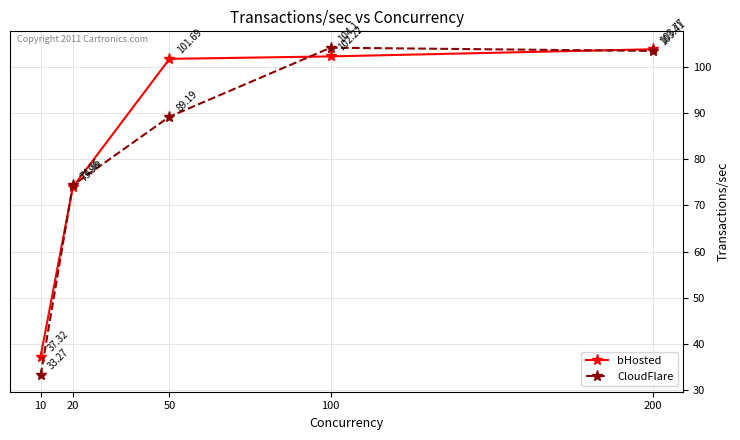

Is the value of bHosted at 100 greater than the value of CloudFlare at 10?

Yes